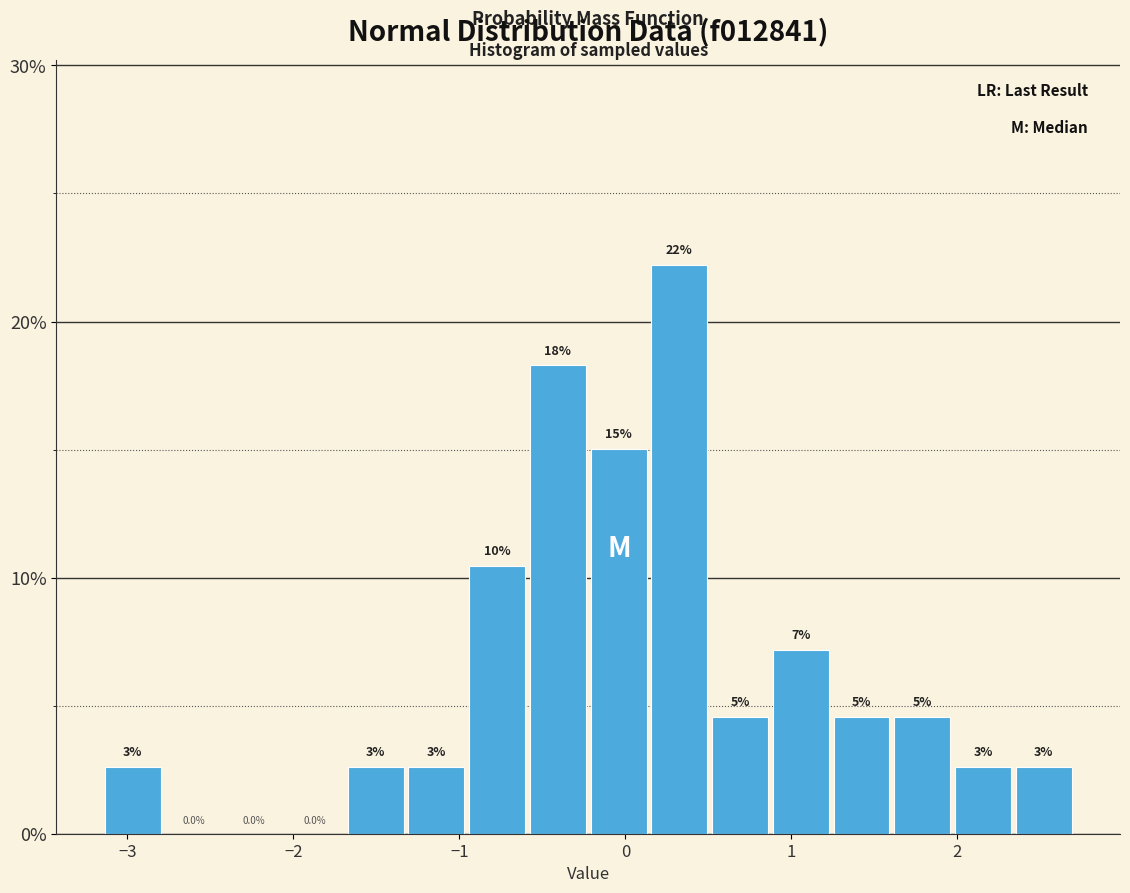

Around what value on the x-axis is the tallest bar? Give the approximate position of its centre, as read against the axis.

0.3